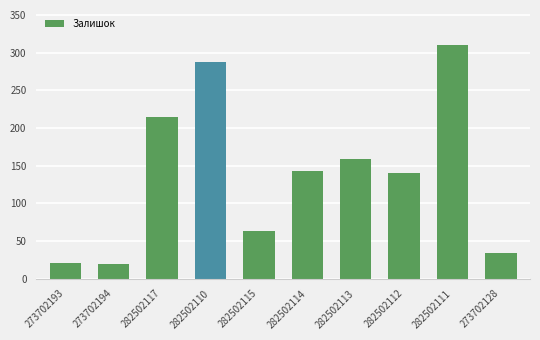

The chart shows a value of 82 at 282502115. True or false?

False